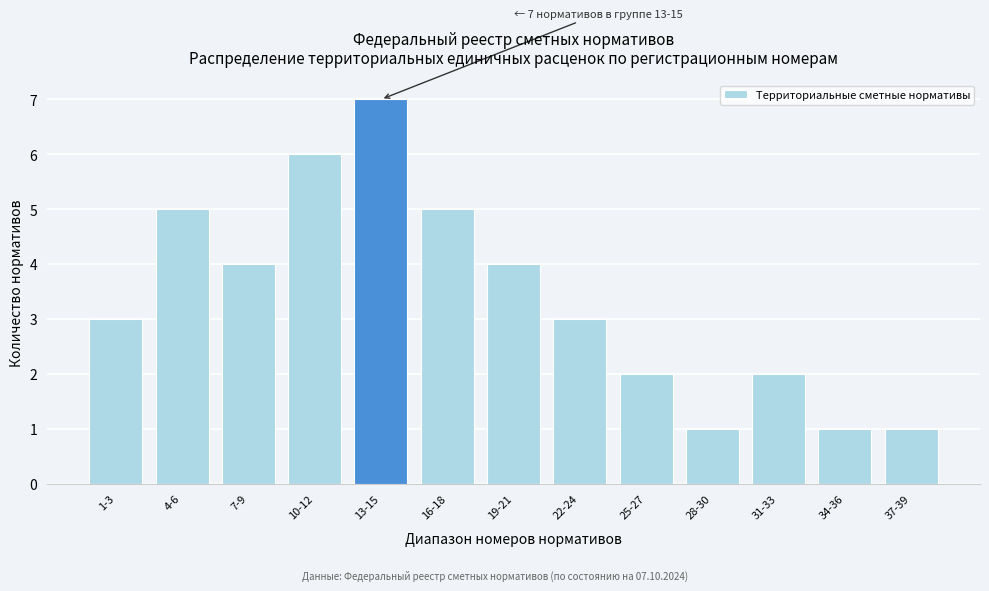

Reading left to right, extract all data points from this chart.

1-3=3	4-6=5	7-9=4	10-12=6	13-15=7	16-18=5	19-21=4	22-24=3	25-27=2	28-30=1	31-33=2	34-36=1	37-39=1